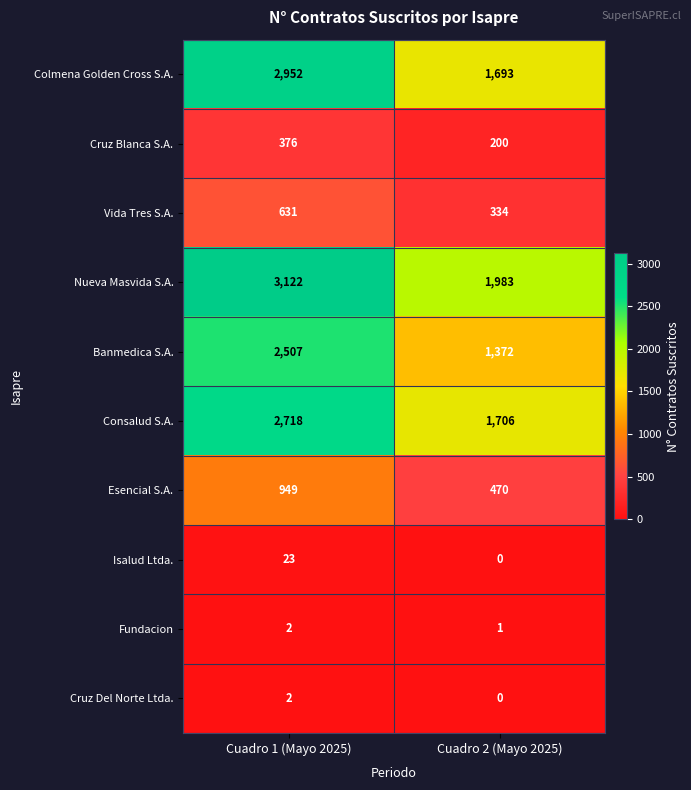

At which label is Banmedica S.A. closest to 1939?

Cuadro 2 (Mayo 2025)